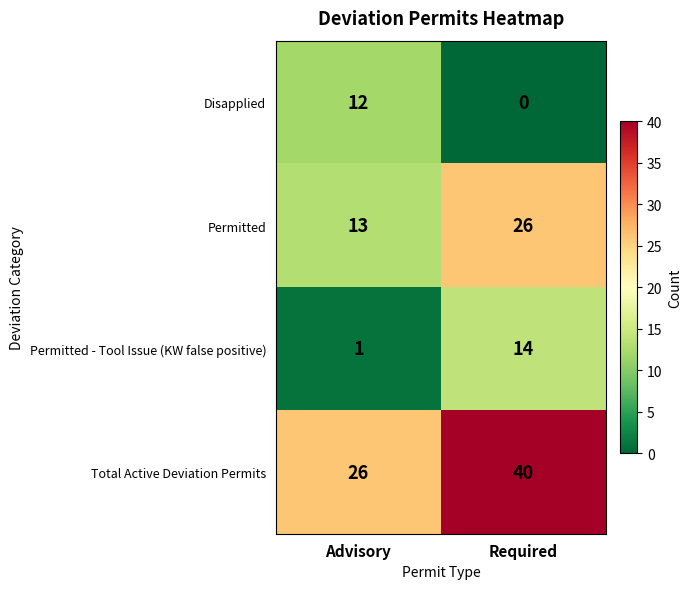

The Disapplied series shows 0 at Required. True or false?

True